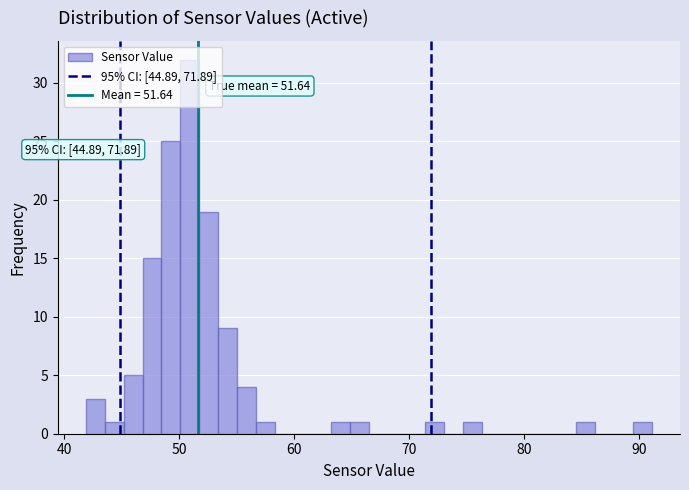

Read against the x-axis, roughly where is the centre of the tallest bar?

51